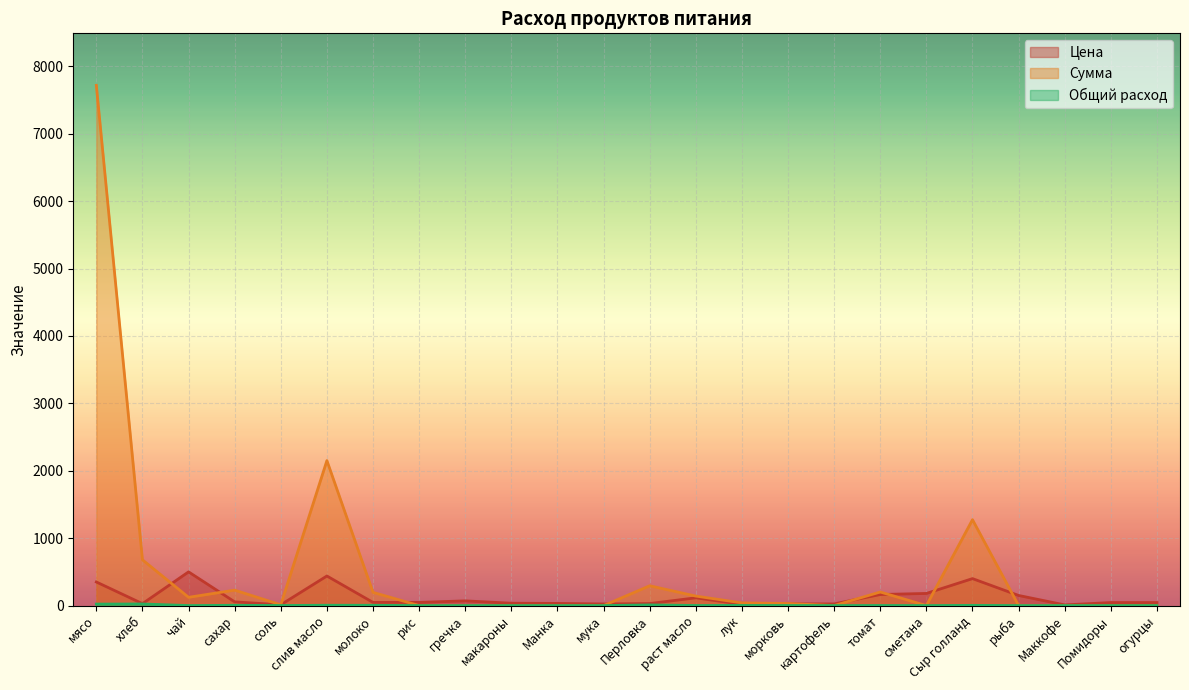

At which label does Цена reach its minimum?

Маккофе